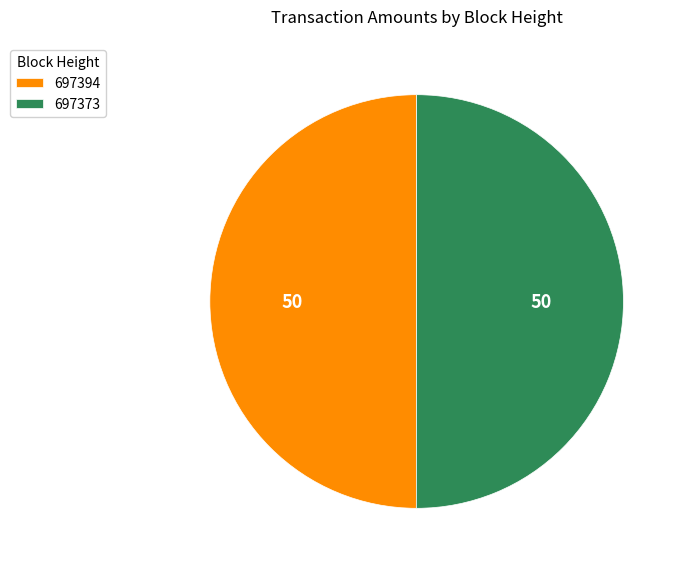

What is the ratio of the value at 697373 to the value at 697394?

1.0